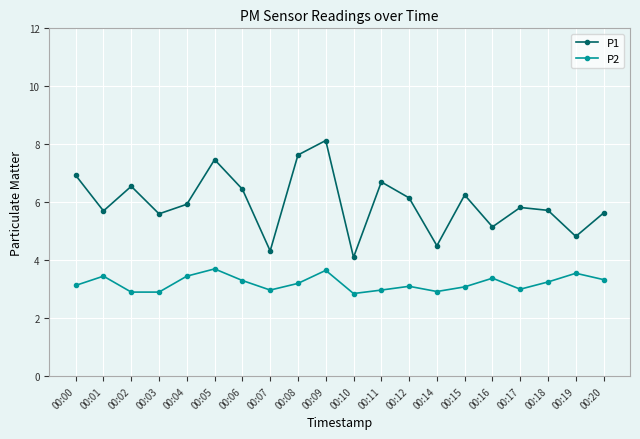

The value of P1 at 00:07 is 4.3. True or false?

True